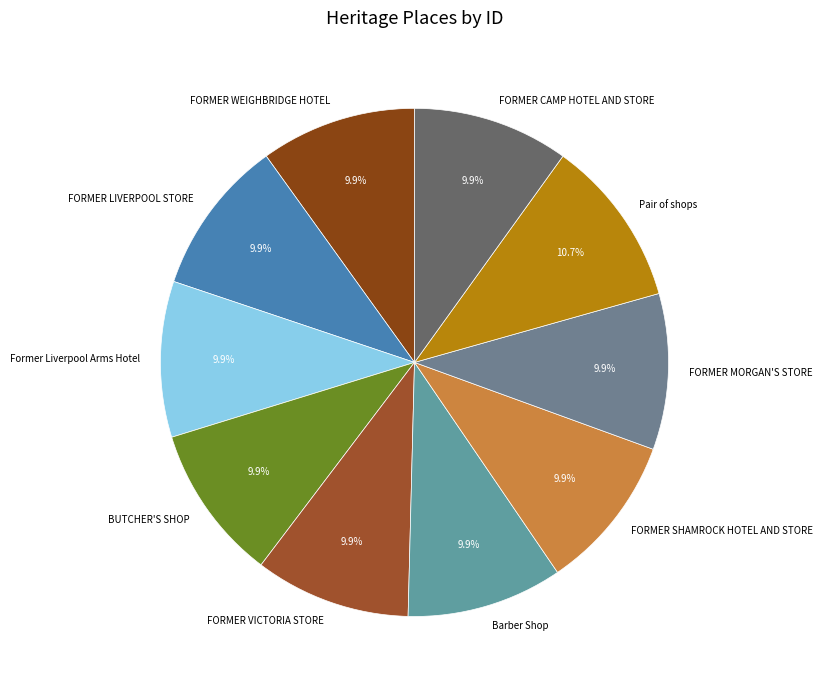

Which slice is the largest?

Pair of shops